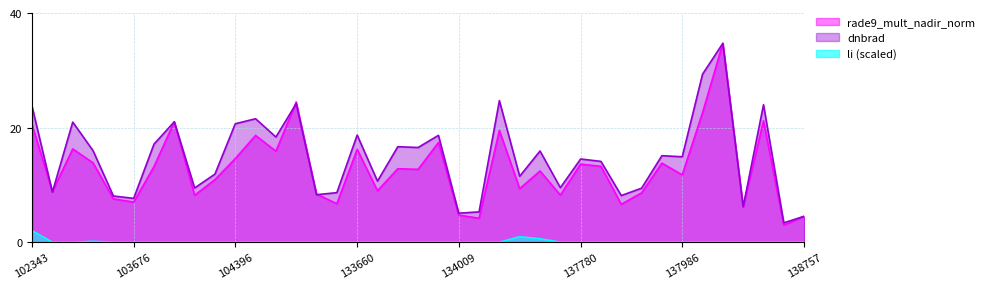

Which series ends up on top after the final intersection of dnbrad and rade9_mult_nadir_norm?

dnbrad